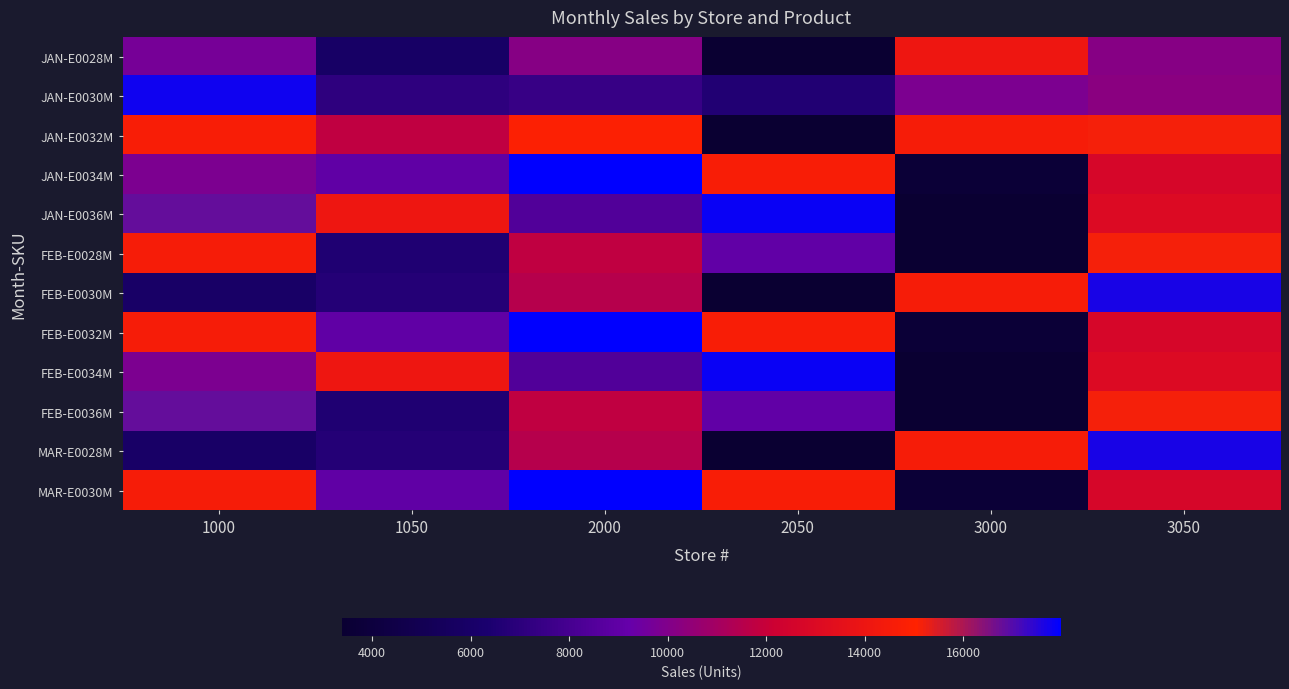

At how many categories does at least one series exceed 16363?

4